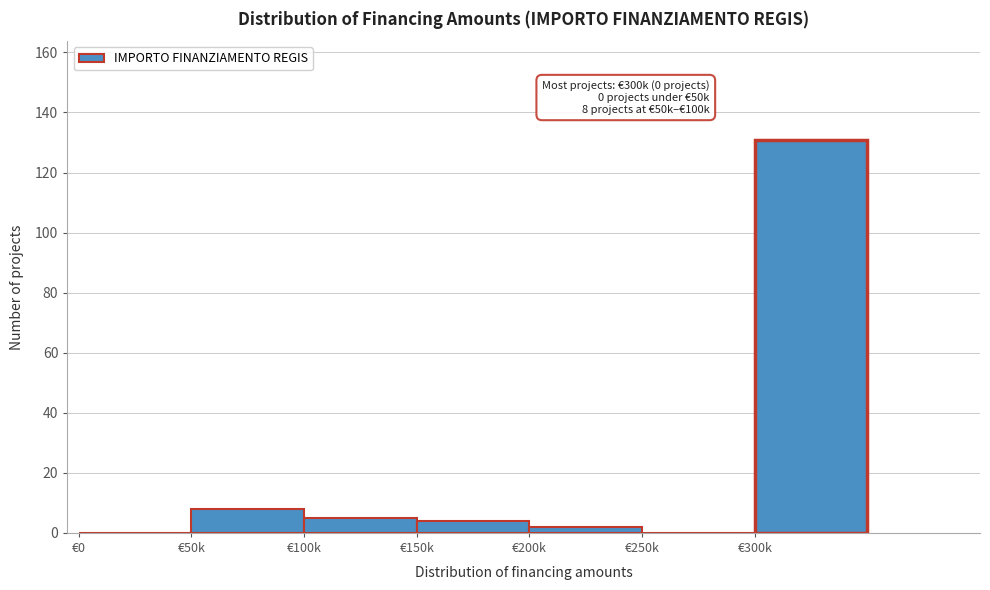

Reading right to left, extract all data points from this chart.

€300k=131	€250k=0	€200k=2	€150k=4	€100k=5	€50k=8	€0=0